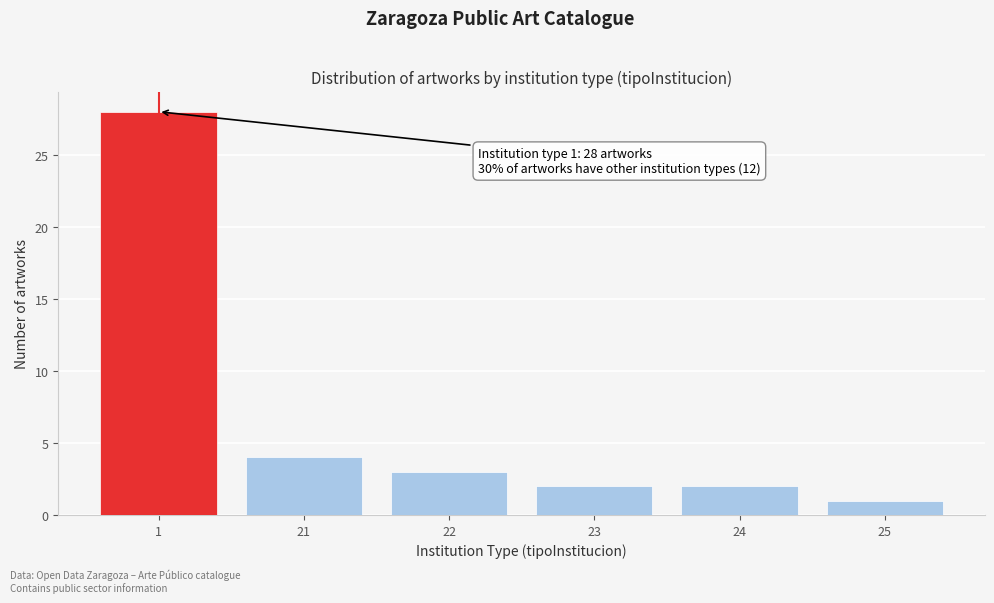

Reading left to right, list all the values displayed in this chart.

1=28	21=4	22=3	23=2	24=2	25=1